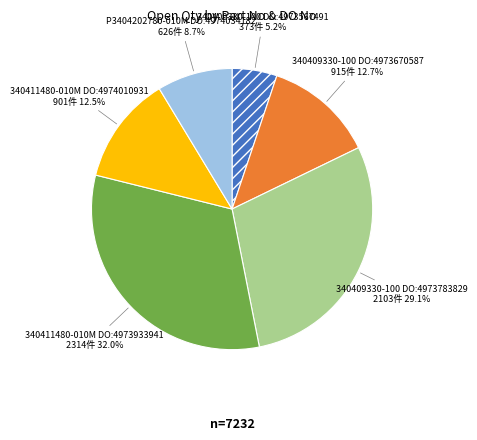

Between P3404202780-010M DO:4974034182 and 340411480-010M DO:4973933941, which is larger?

340411480-010M DO:4973933941